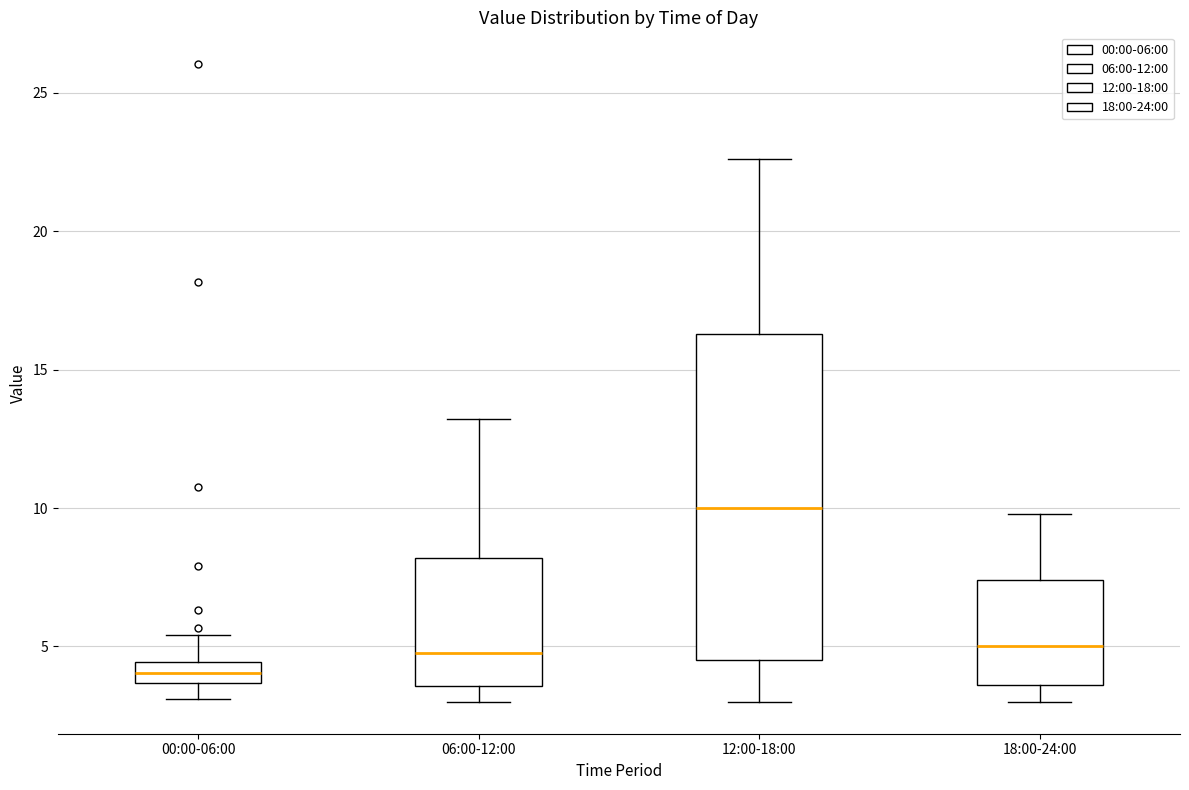

Which box has the lowest median line?

00:00-06:00